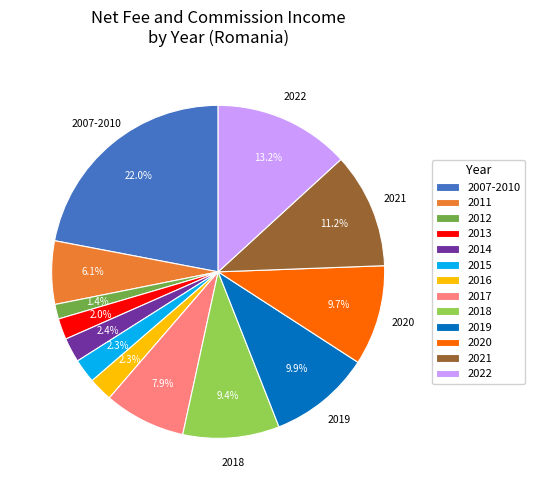

Which category has the smallest portion of the pie?

2012